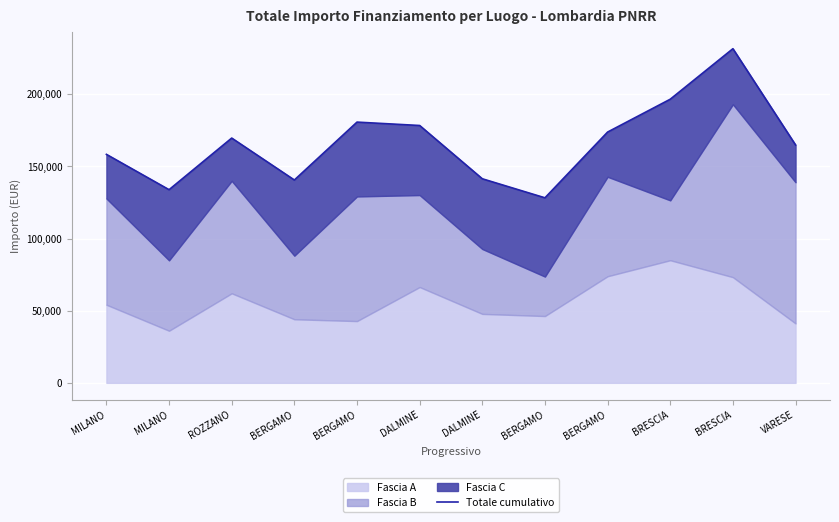

True or false: the data shows 180692.1 at BERGAMO.

True